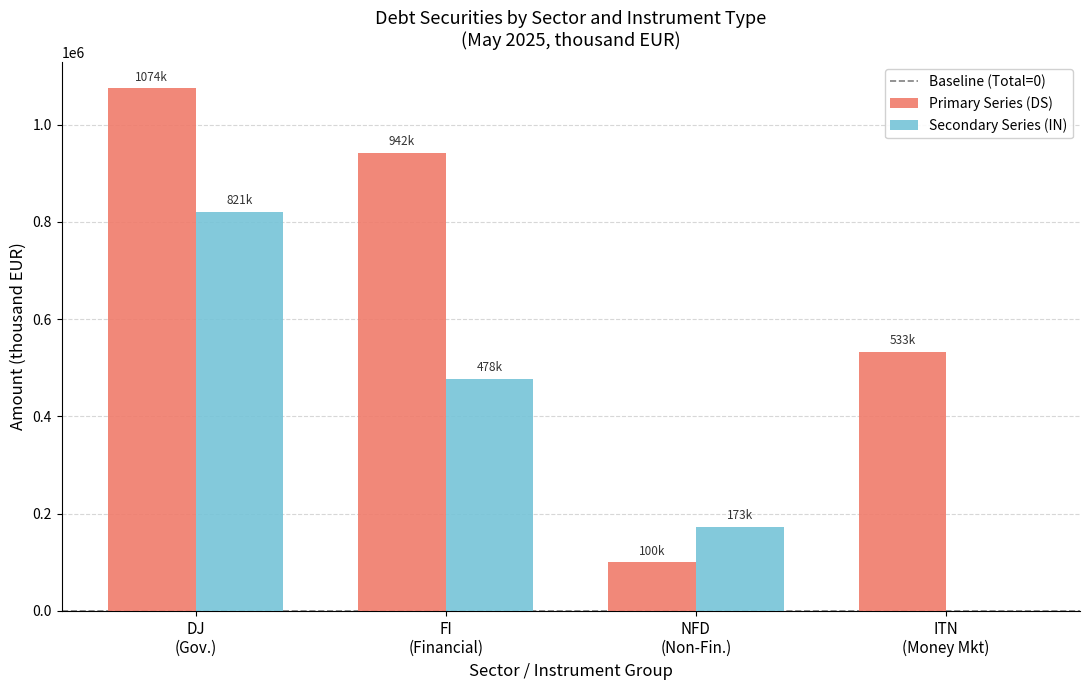

What is the sum of all Secondary Series (IN) values?

1471167